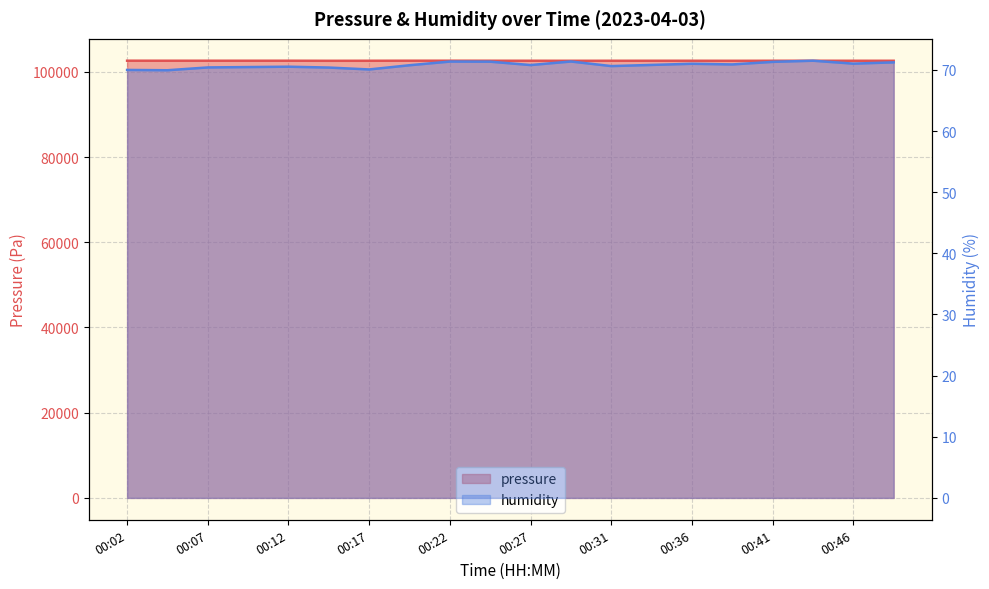

What is the difference between the humidity values at 00:36 and 00:29?

0.4